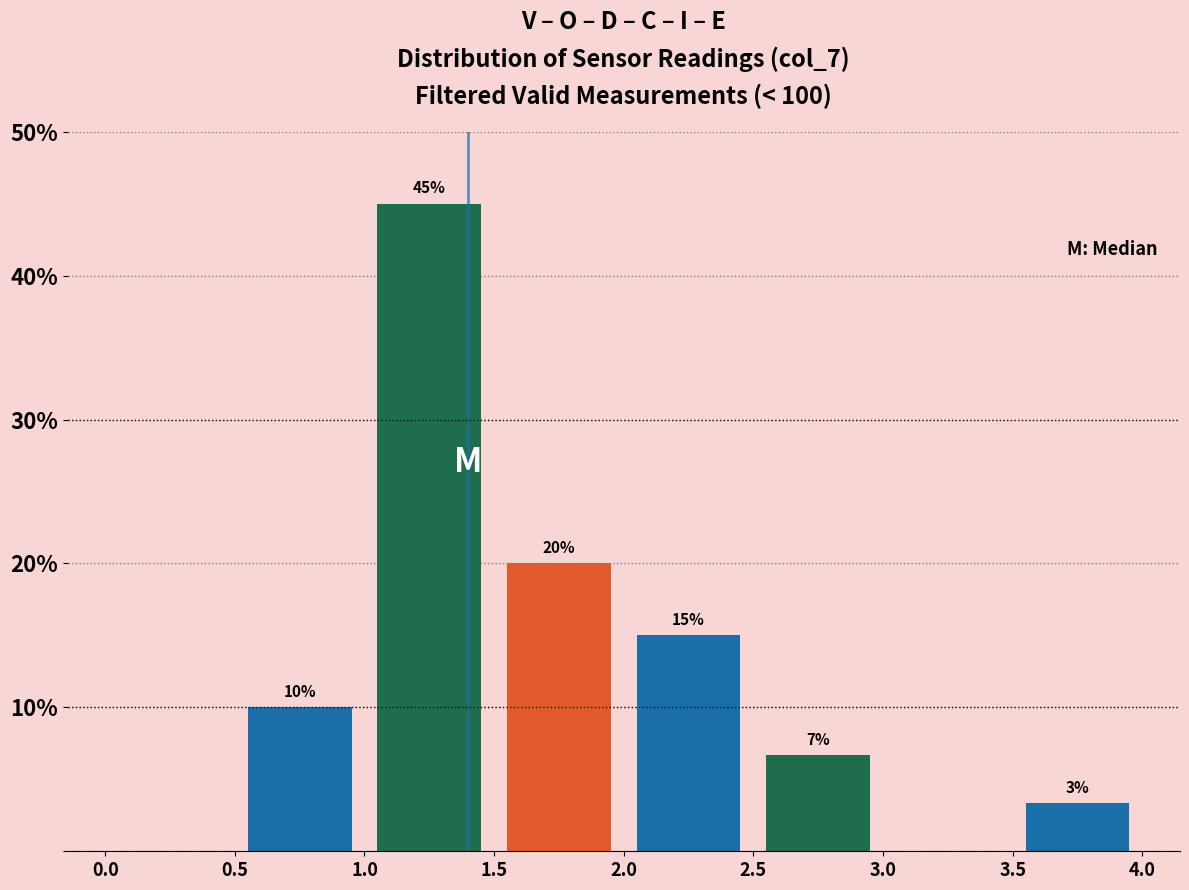

Over which range of the x-axis is the bar tallest?

1.0 to 1.5